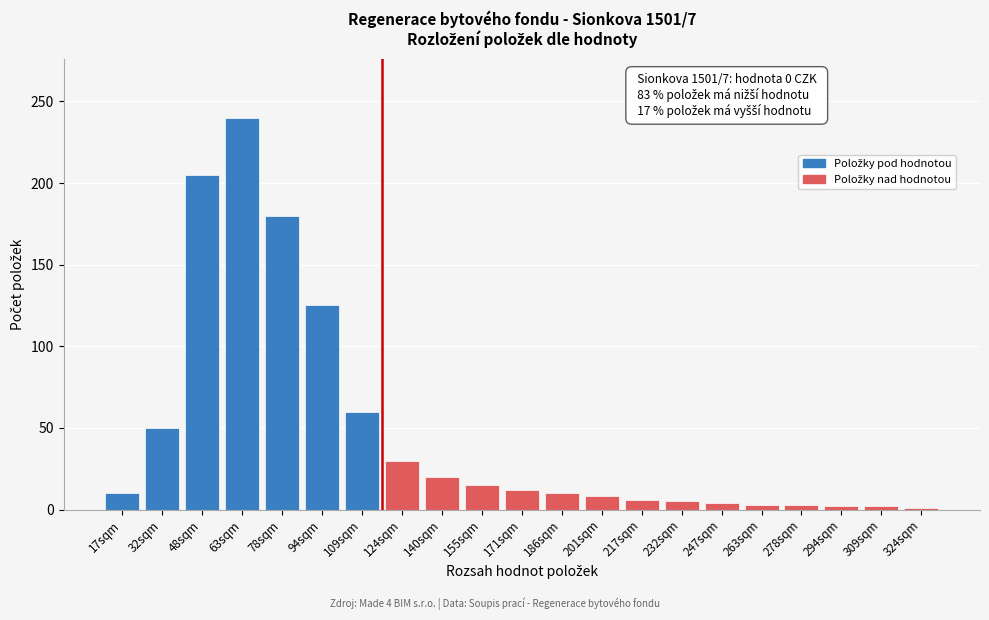

What is the sum of all values?

991